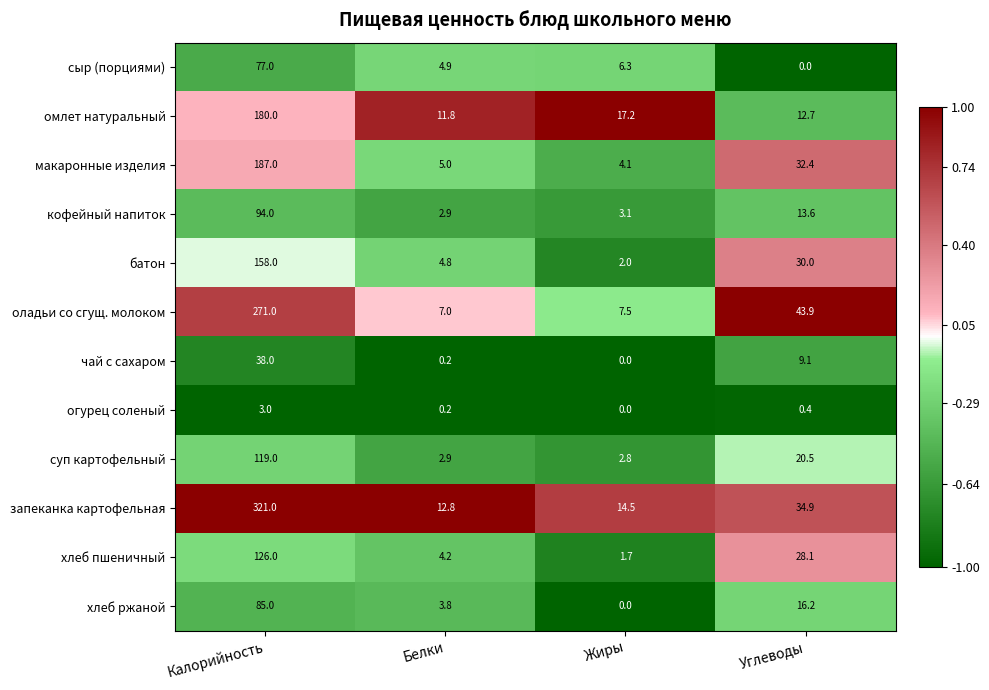

The омлет натуральный series shows 5.3 at Белки. True or false?

False